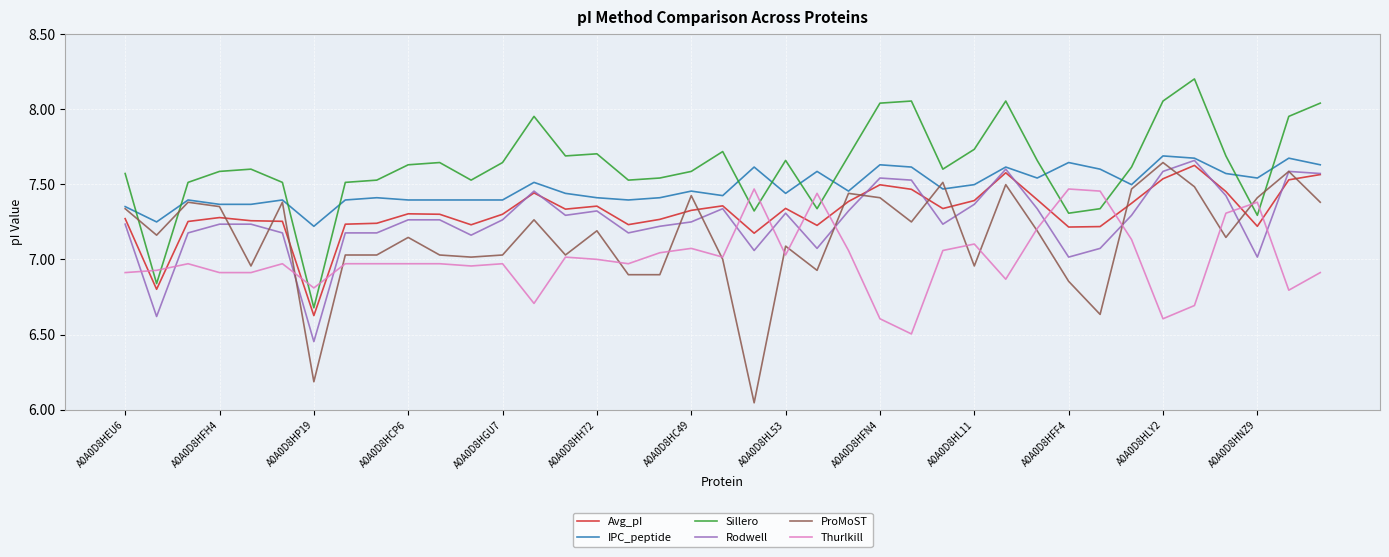

Which series has the largest total across all categories?

Sillero